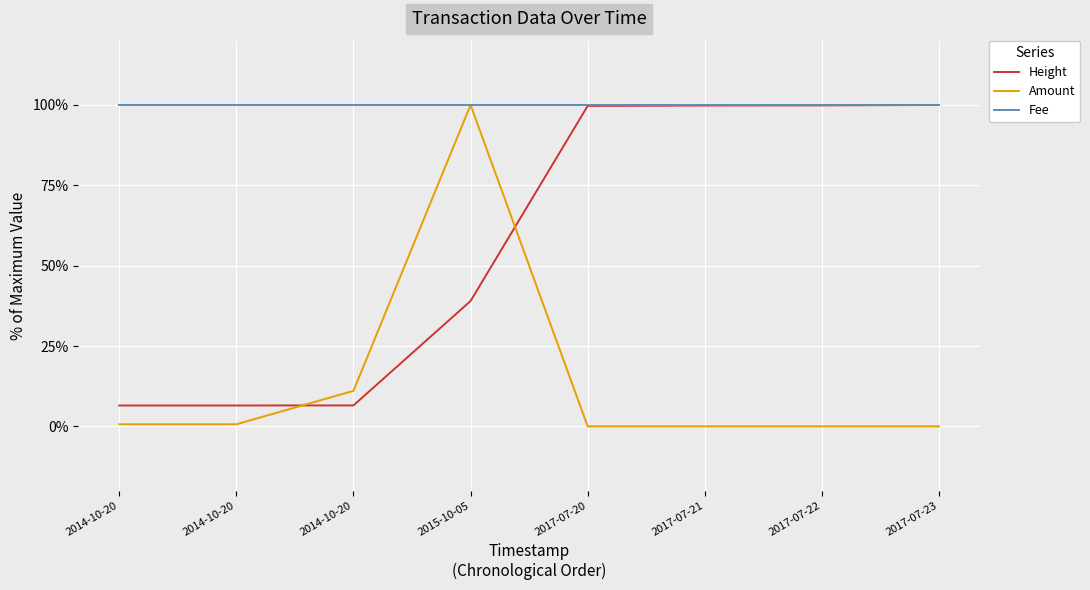

True or false: Amount has more than 2 points higher than both neighbors.

False